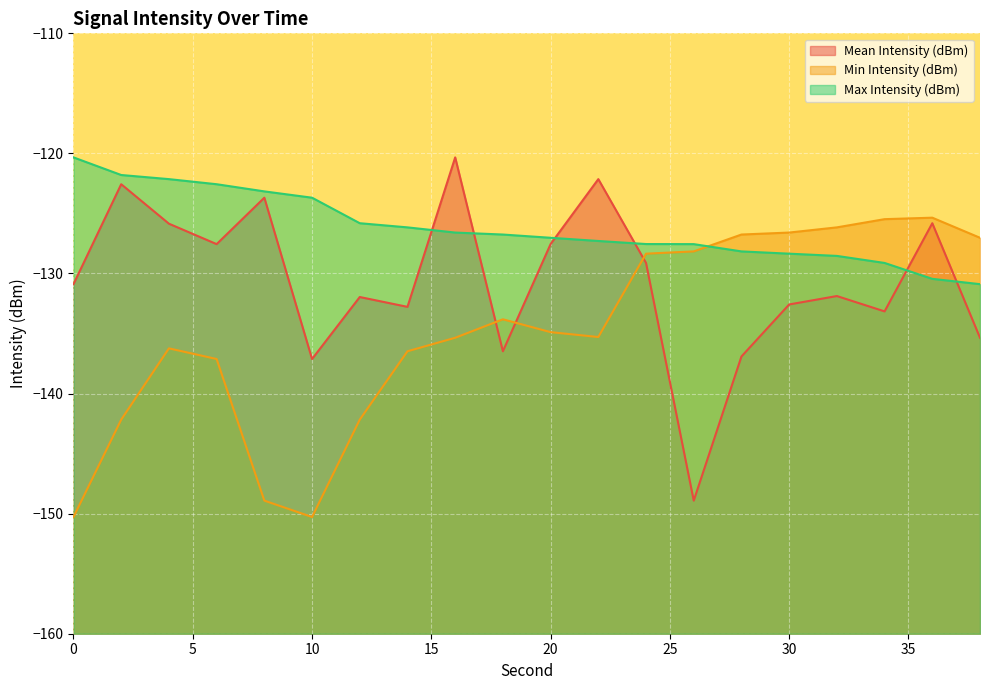

Reading left to right, extract all data points from this chart.

Mean Intensity (dBm): 0=-130.9	2=-122.6	4=-125.9	6=-127.6	8=-123.7	10=-137.1	12=-132.0	14=-132.8	16=-120.3	18=-136.5	20=-127.5	22=-122.1	24=-129.1	26=-148.9	28=-136.9	30=-132.6	32=-131.9	34=-133.2	36=-125.8	38=-135.4
Min Intensity (dBm): 0=-150.3	2=-142.2	4=-136.2	6=-137.1	8=-148.9	10=-150.3	12=-142.2	14=-136.5	16=-135.4	18=-133.8	20=-134.9	22=-135.3	24=-128.3	26=-128.2	28=-126.8	30=-126.6	32=-126.2	34=-125.5	36=-125.4	38=-127.0
Max Intensity (dBm): 0=-120.3	2=-121.8	4=-122.1	6=-122.6	8=-123.2	10=-123.7	12=-125.8	14=-126.2	16=-126.6	18=-126.8	20=-127.0	22=-127.3	24=-127.5	26=-127.6	28=-128.2	30=-128.3	32=-128.5	34=-129.1	36=-130.4	38=-130.9